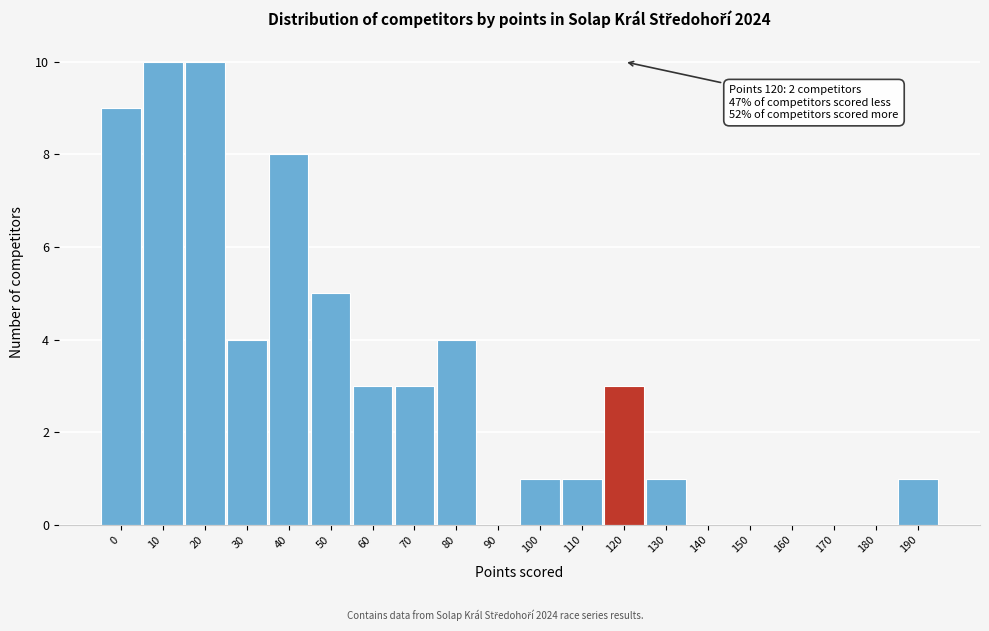

Reading left to right, extract all data points from this chart.

0=9	10=10	20=10	30=4	40=8	50=5	60=3	70=3	80=4	90=0	100=1	110=1	120=3	130=1	140=0	150=0	160=0	170=0	180=0	190=1